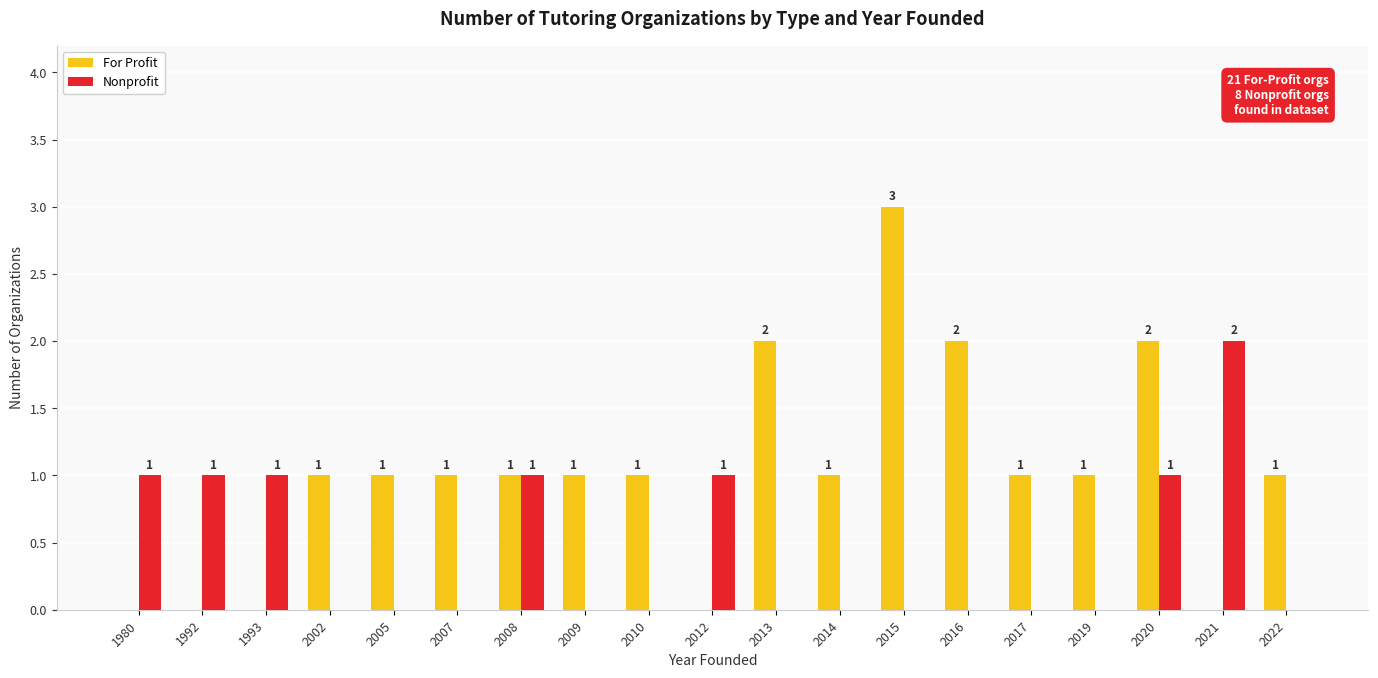

Which category has the highest value in the For Profit series?

2015